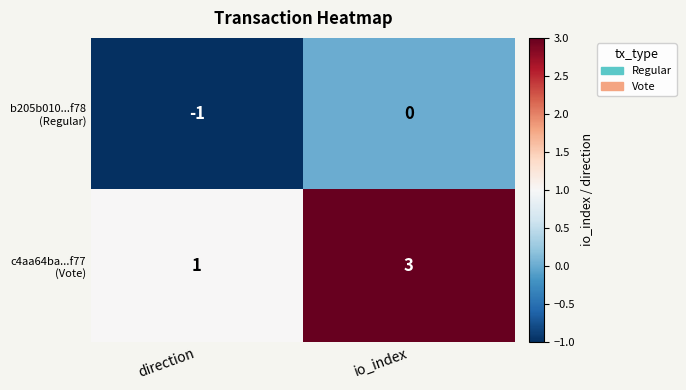

Which category has the highest value across all series?

io_index